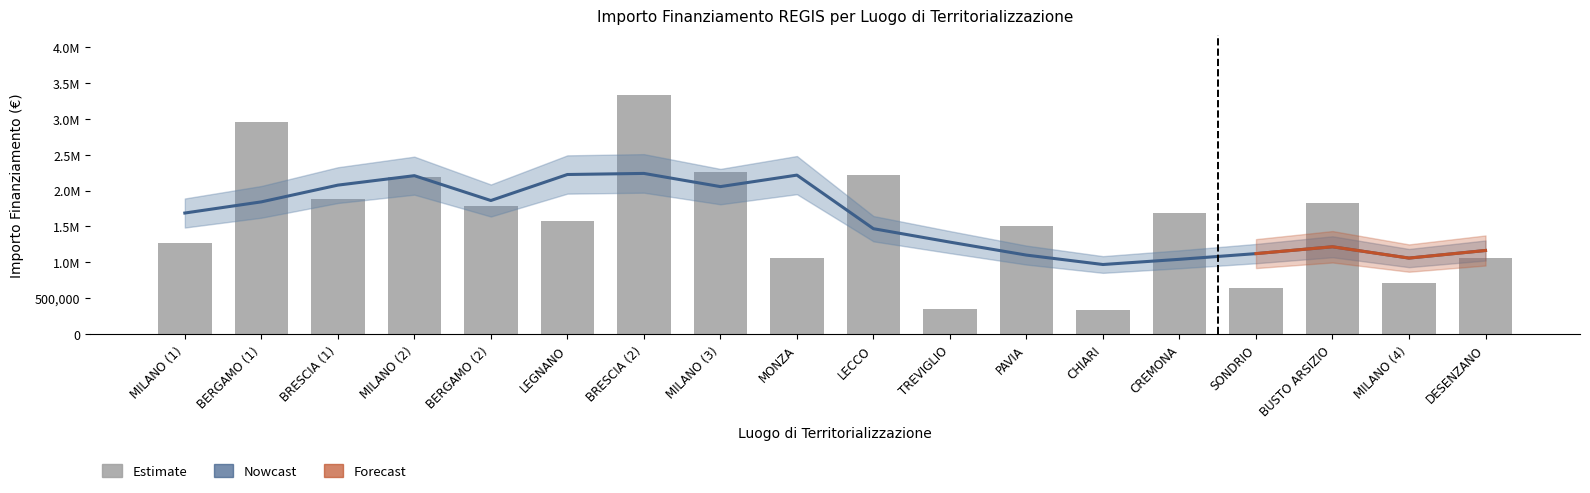

At which label is the value closest to 1832948?

BUSTO ARSIZIO